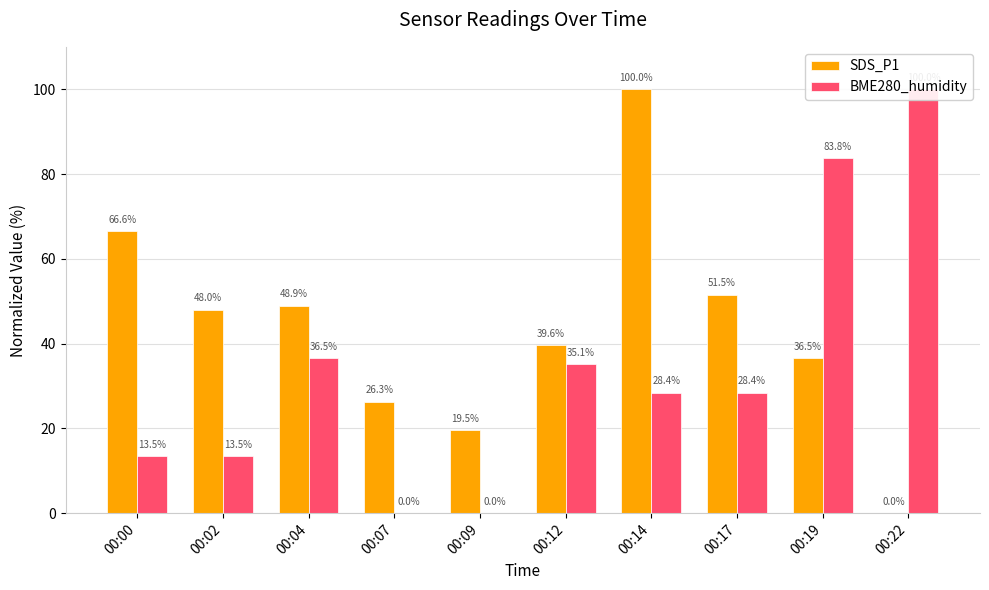

At how many categories does at least one series exceed 34?

8